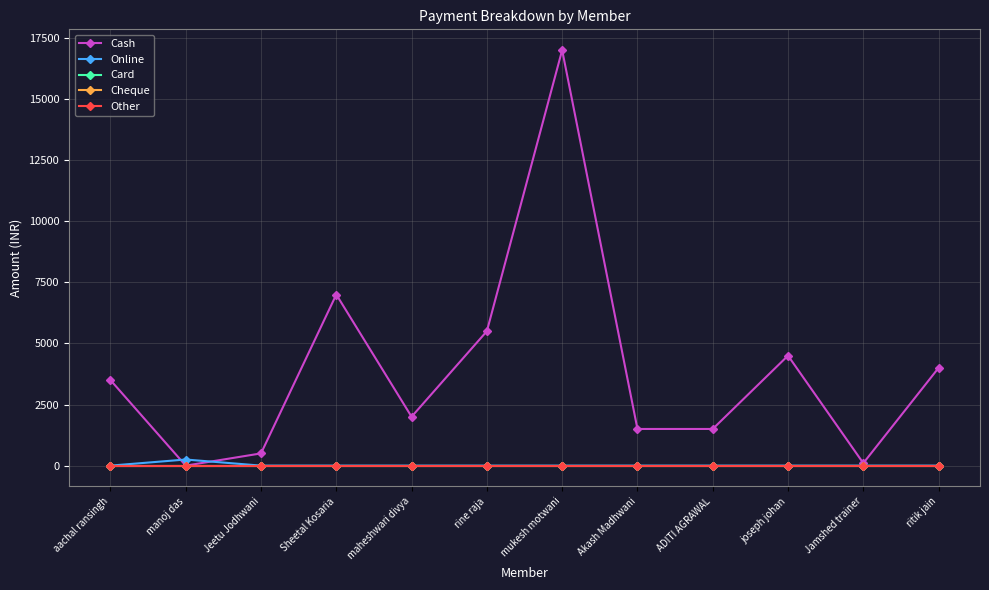

At Jamshed trainer, list the series in order from largest to smallest.

Cash, Online, Card, Cheque, Other